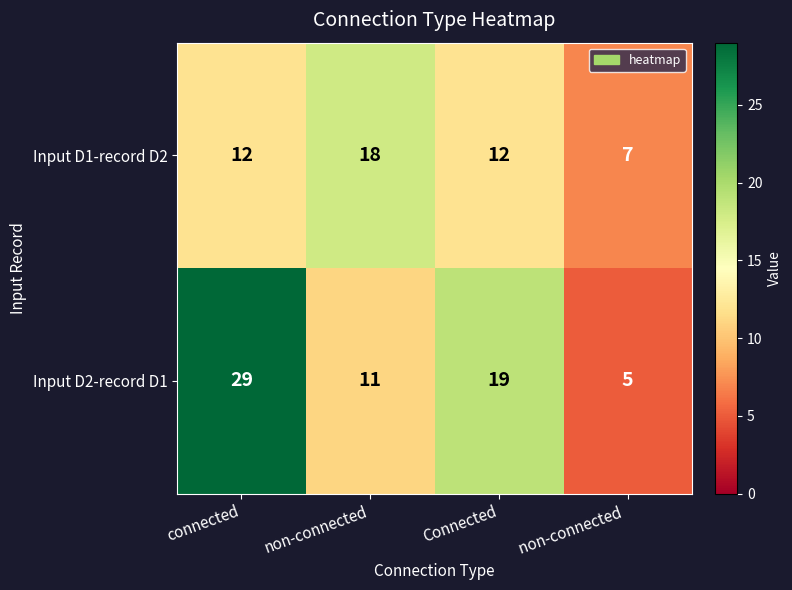

Between connected and non-connected, which series saw the biggest shift?

Input D2-record D1